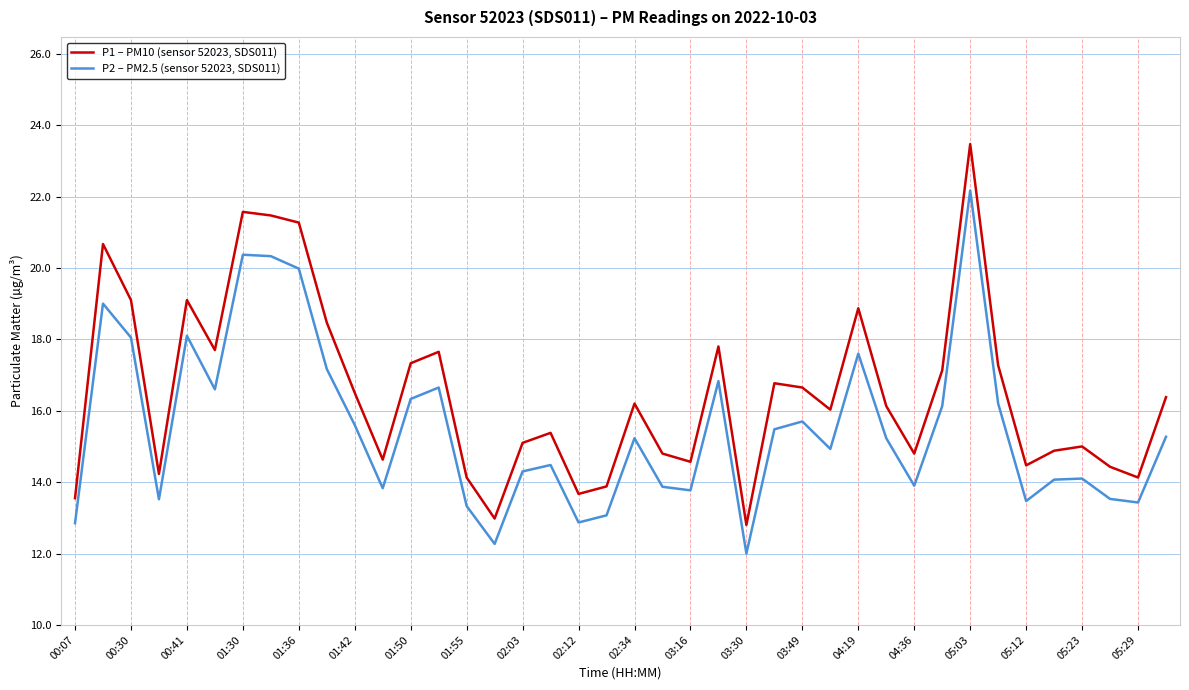

In P1 – PM10 (sensor 52023, SDS011), how many points are lower than both neighbors (excluding endpoints)?

11